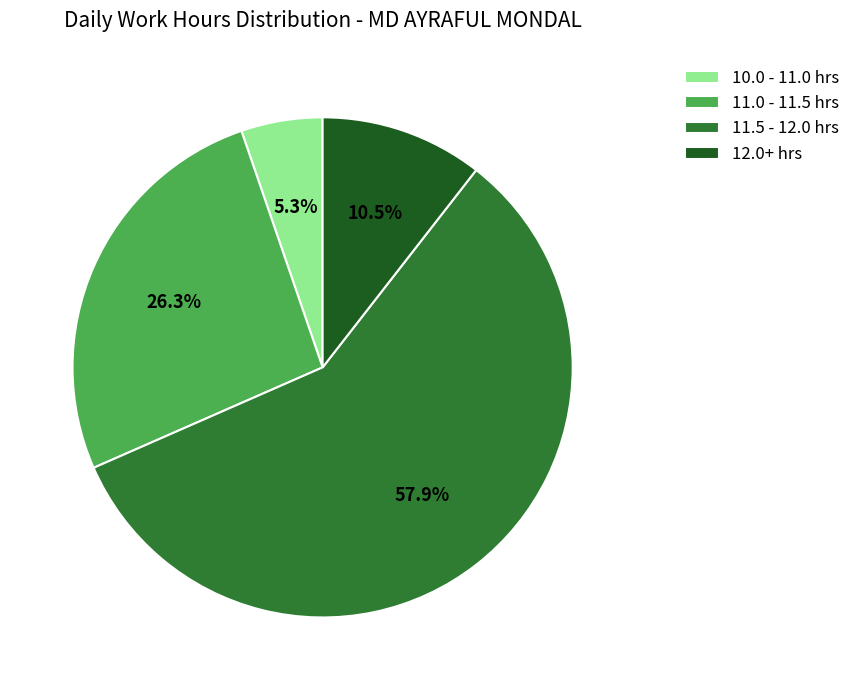

To the nearest percent, what is the average slice percentage?

25%